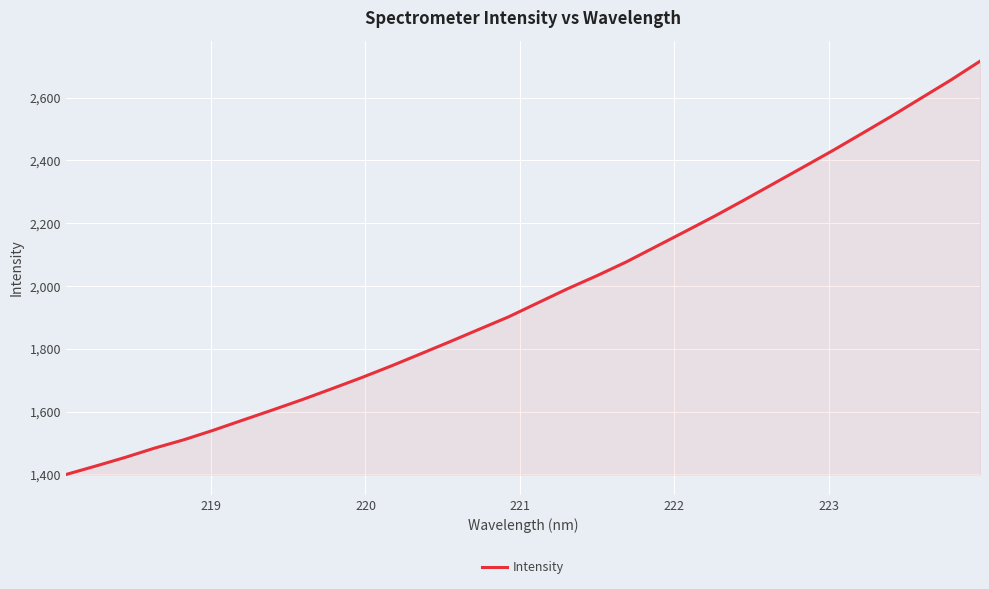

What is the smallest value displayed?

1399.5